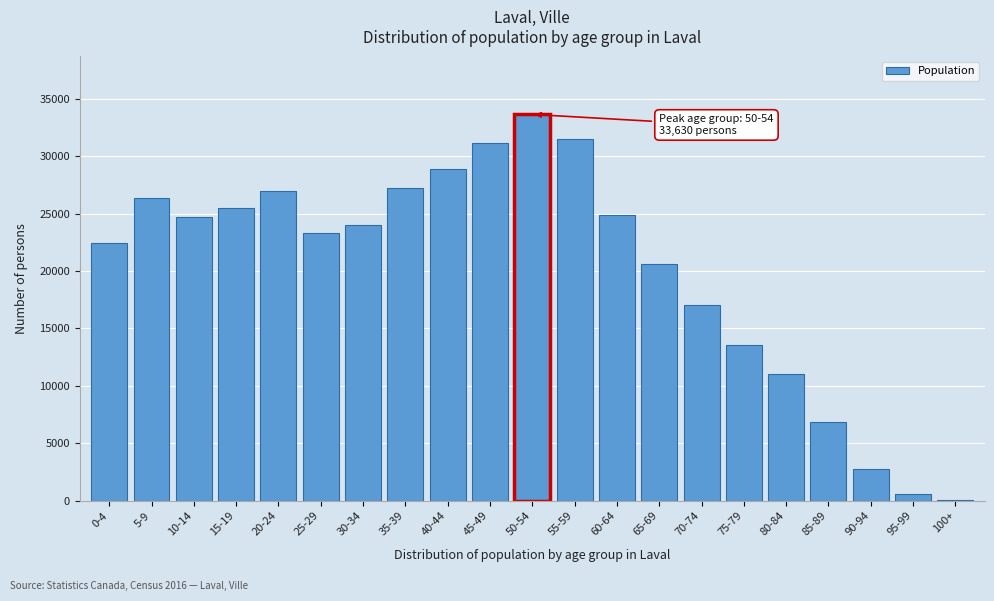

Reading right to left, transcribe all the data shown in this chart.

100+=95	95-99=610	90-94=2790	85-89=6890	80-84=11010	75-79=13530	70-74=17055	65-69=20610	60-64=24890	55-59=31470	50-54=33630	45-49=31180	40-44=28855	35-39=27190	30-34=23970	25-29=23265	20-24=26955	15-19=25525	10-14=24675	5-9=26385	0-4=22420